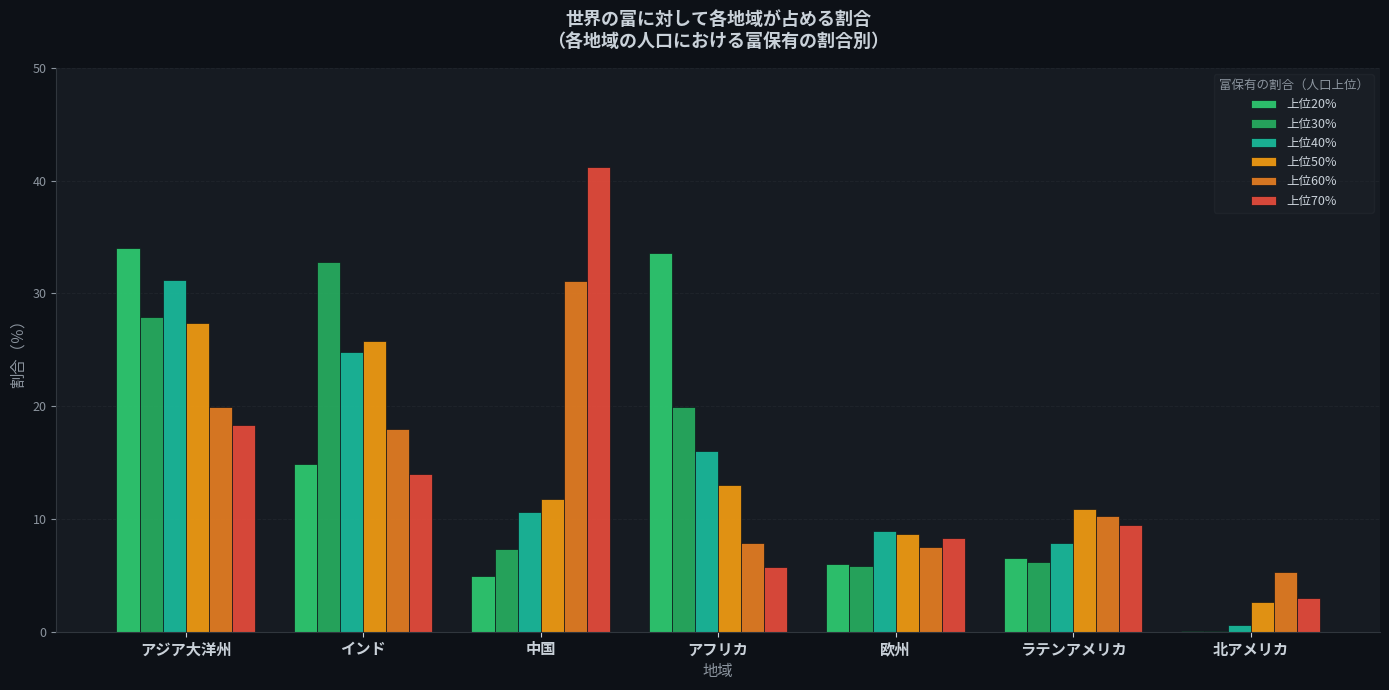

Reading right to left, transcribe all the data shown in this chart.

上位20%: 0.1	6.5	6.0	33.6	4.9	14.9	34.0
上位30%: 0.1	6.2	5.8	19.9	7.3	32.8	27.9
上位40%: 0.6	7.9	8.9	16.0	10.6	24.8	31.2
上位50%: 2.6	10.9	8.7	13.0	11.8	25.8	27.4
上位60%: 5.3	10.3	7.5	7.9	31.1	18.0	19.9
上位70%: 3.0	9.5	8.3	5.7	41.2	14.0	18.3